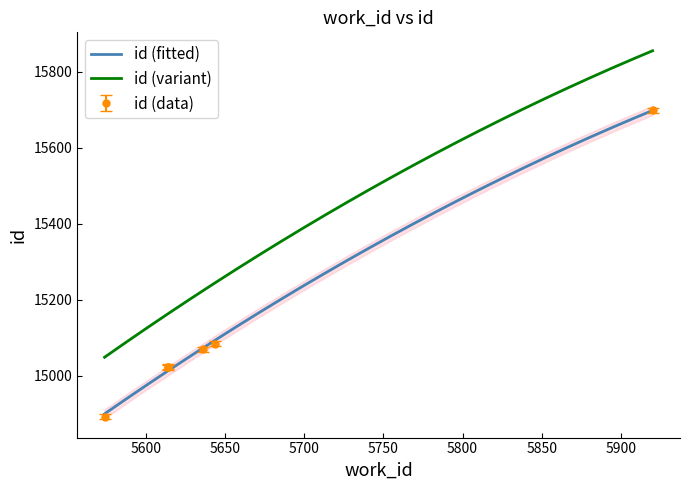

What is the maximum value for id (variant)?

15854.7